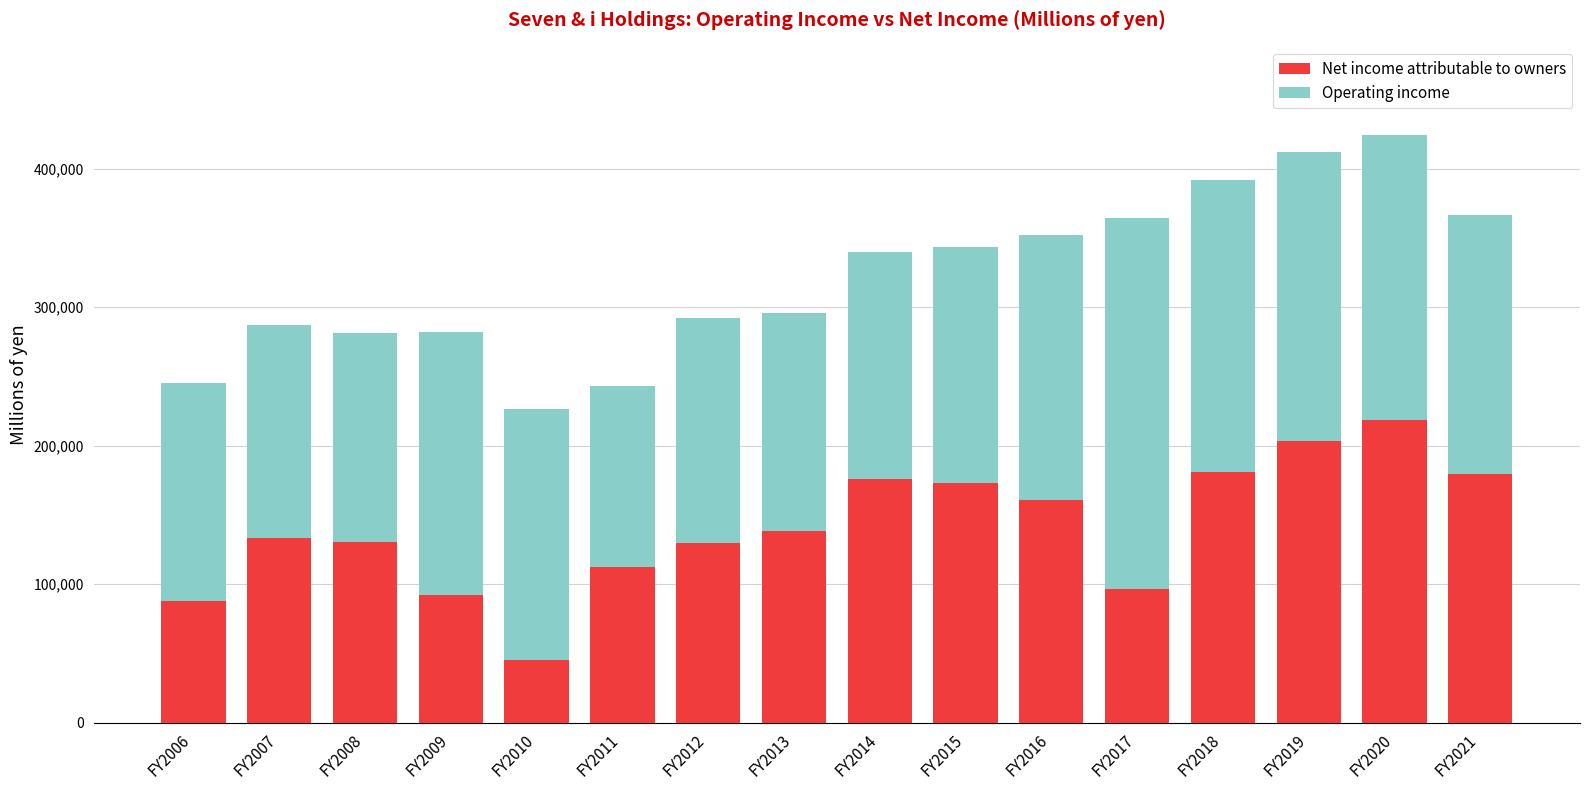

The value of Net income attributable to owners at FY2019 is 125979. True or false?

False